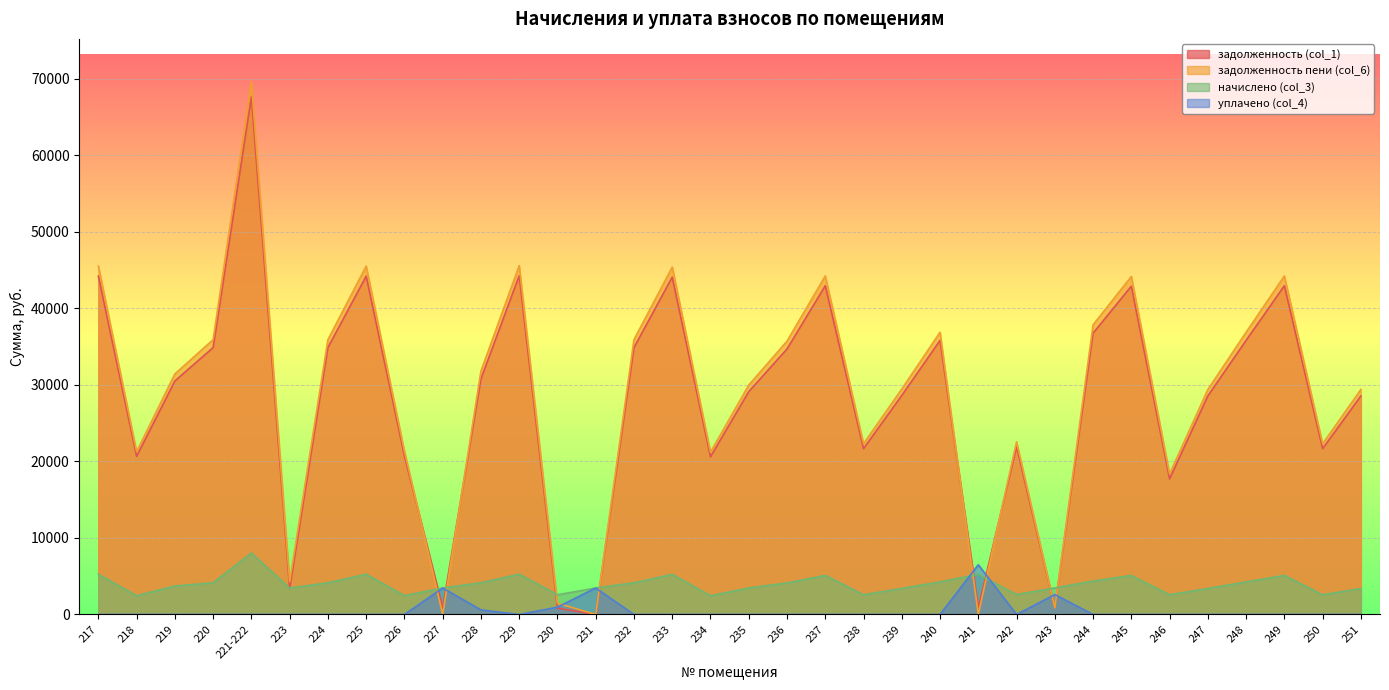

True or false: начислено (col_3) has more than 2 interior local peaks.

True